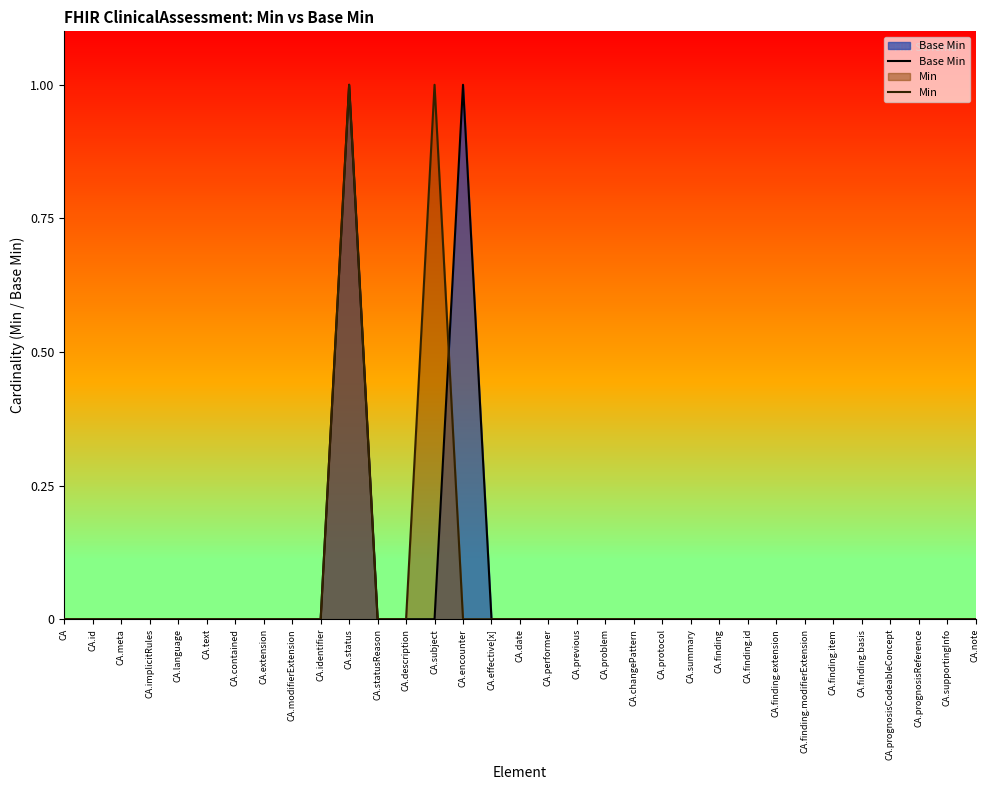

How many values in the Base Min series exceed 0?

2